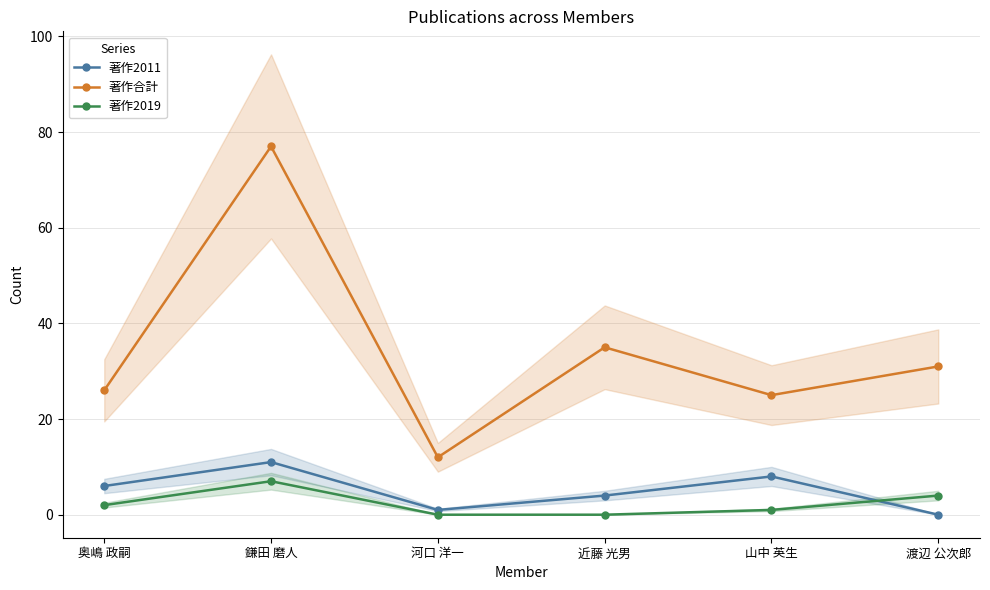

What is the greatest value displayed?

77